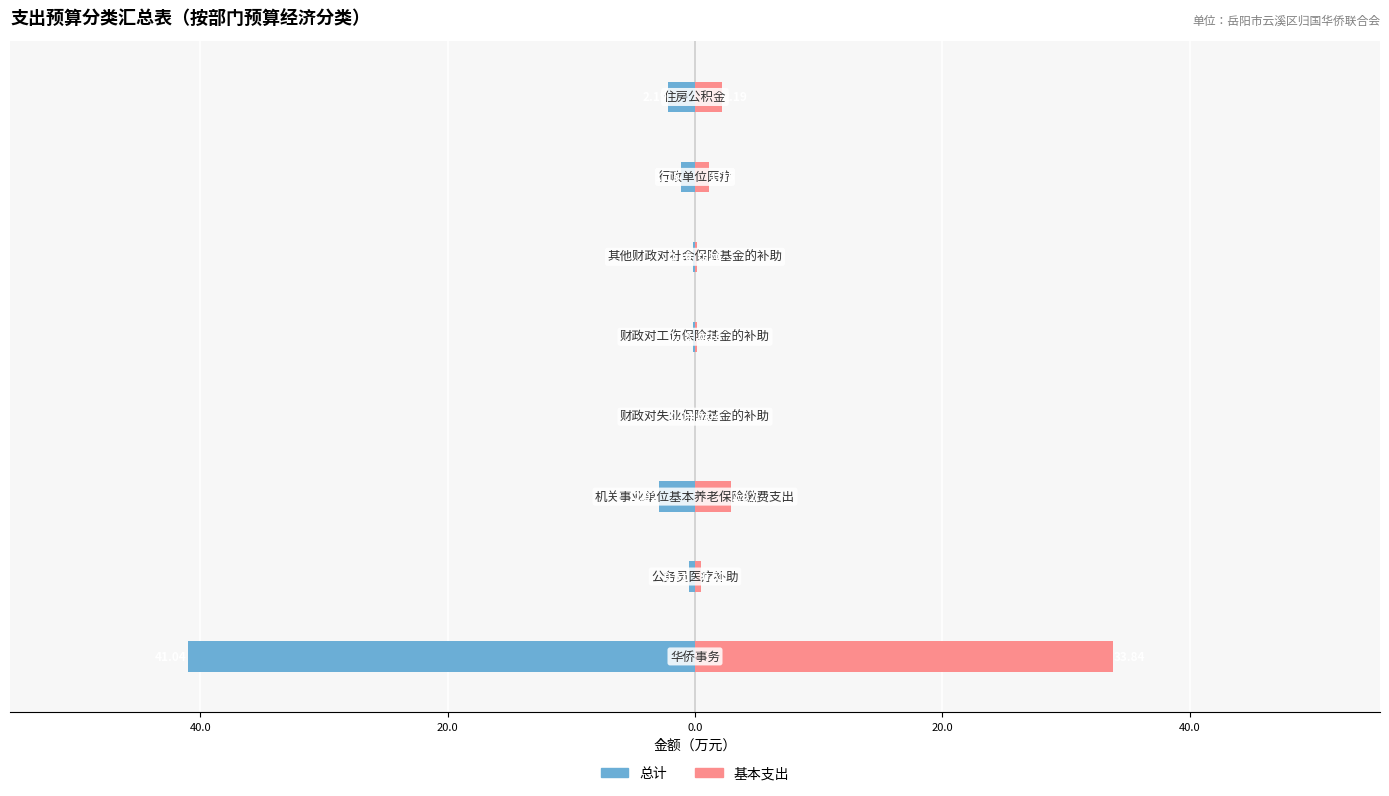

What is the value of the 总计 bar at the 3rd from the left?

-2.9